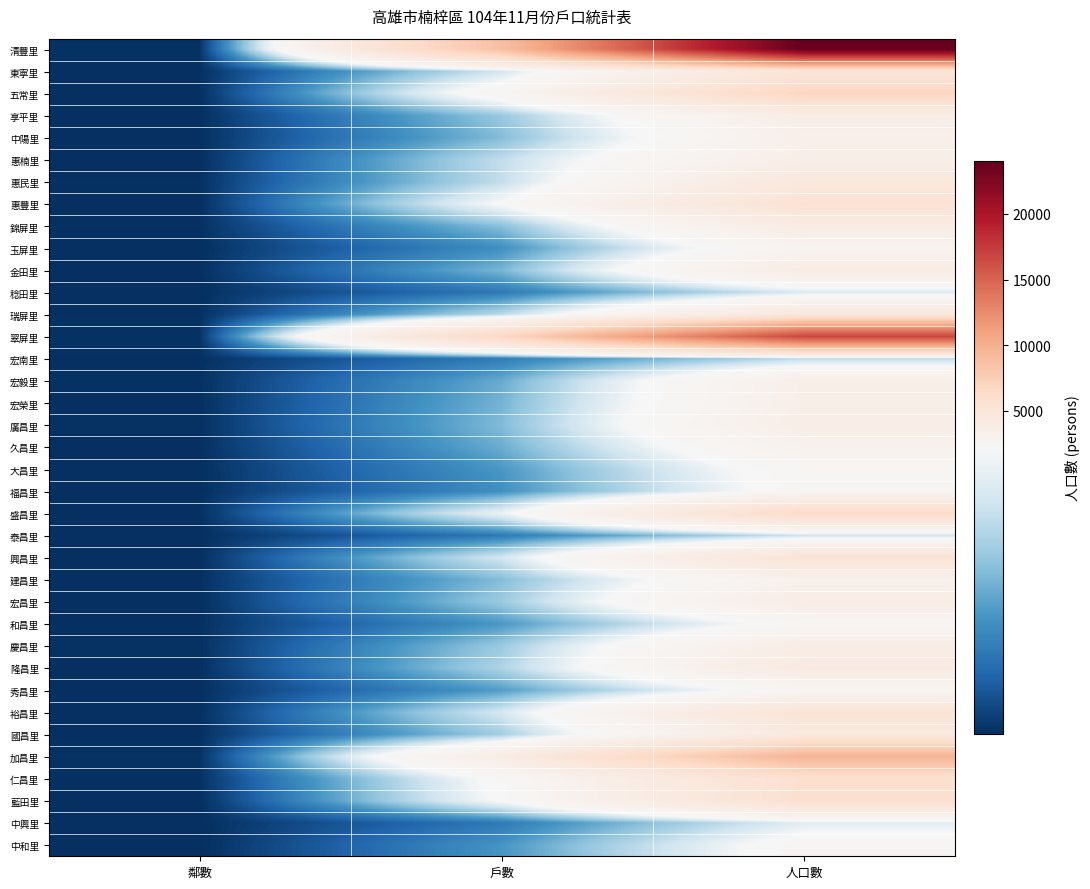

Which series has the largest range (max minus min)?

清豐里